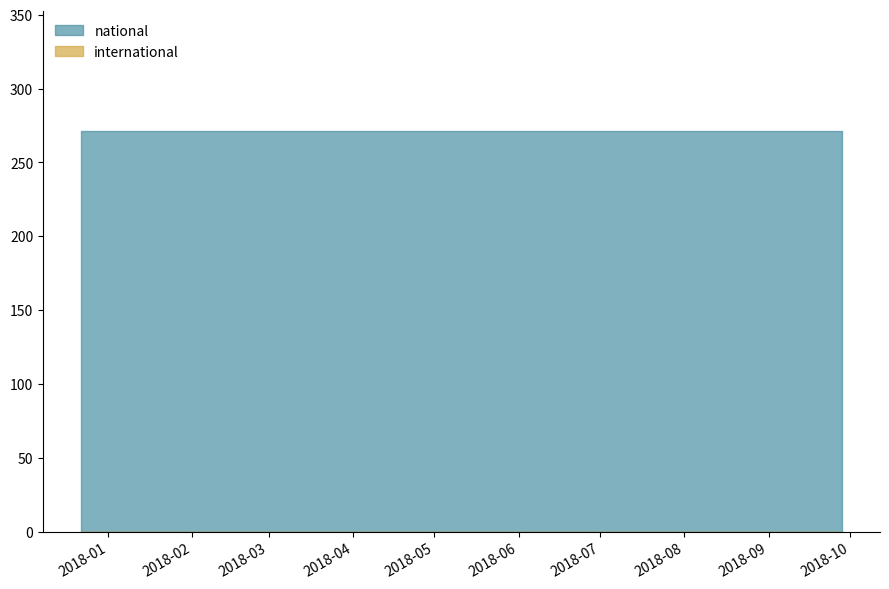

At how many categories does at least one series exceed 204?

4